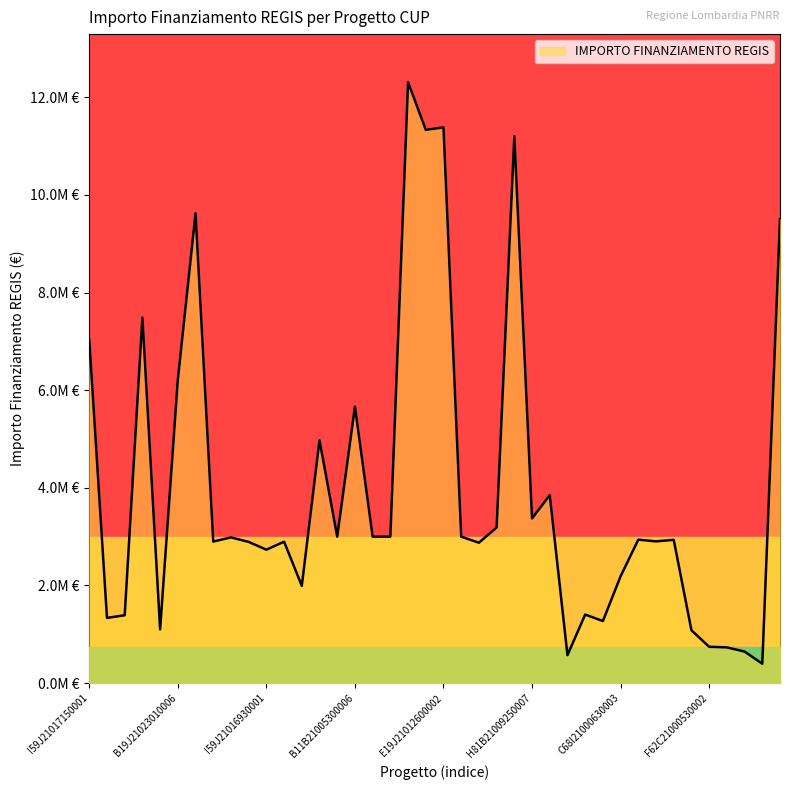

What is the sum of all values?

160053805.3